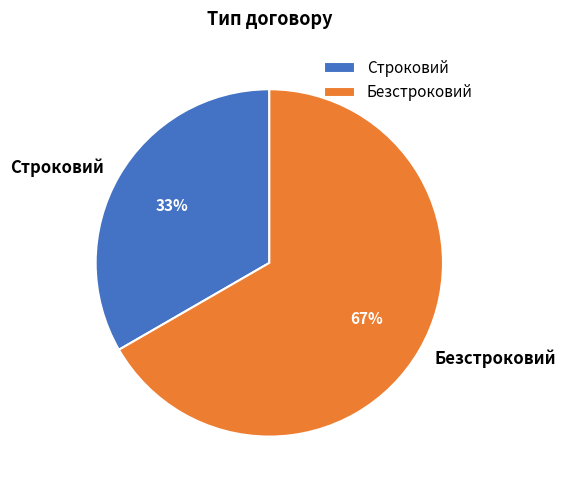

Count the number of slices in the pie.

2